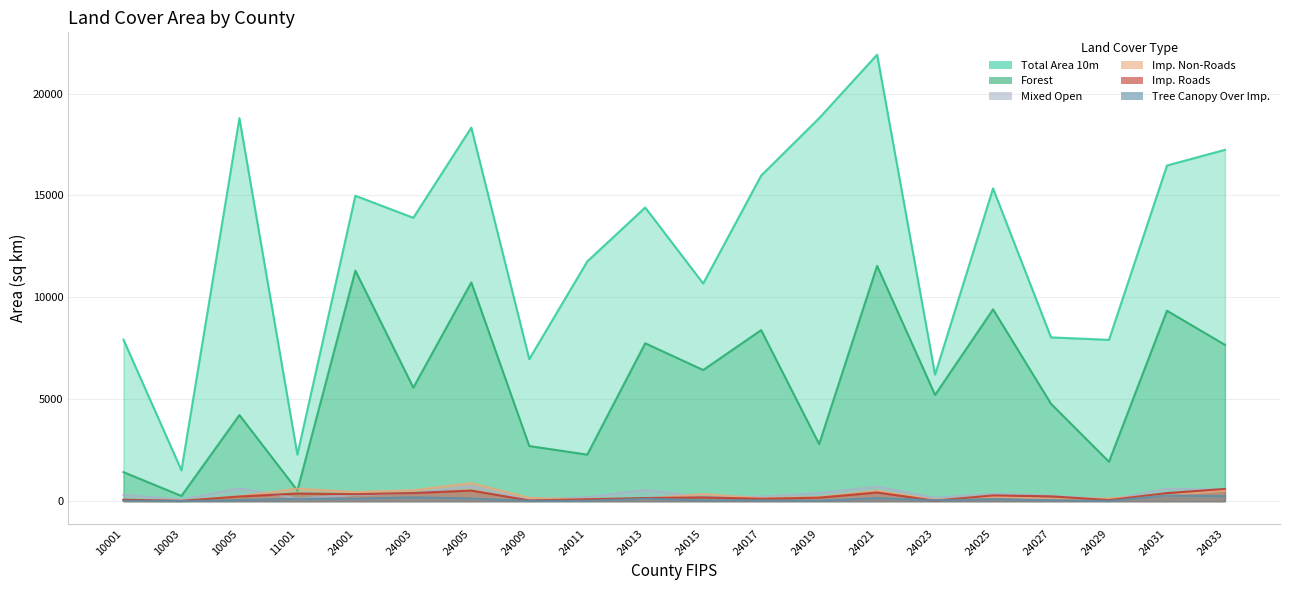

List the series in order of their peak value, highest first.

Total Area 10m, Forest, Imp. Non-Roads, Mixed Open, Imp. Roads, Tree Canopy Over Imp.